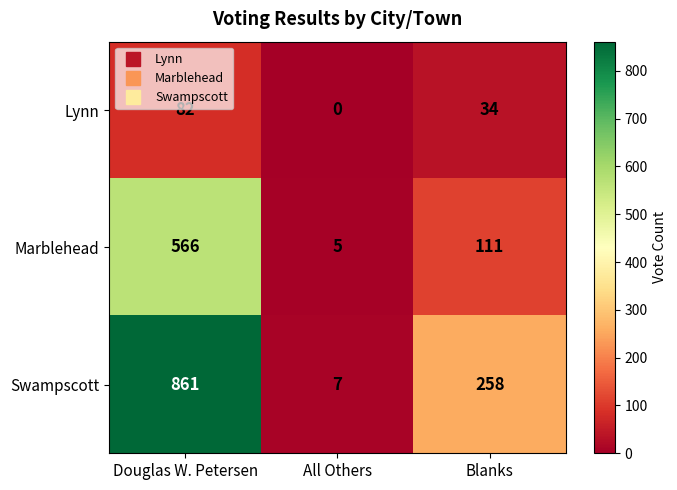

How many categories are shown in the chart?

3